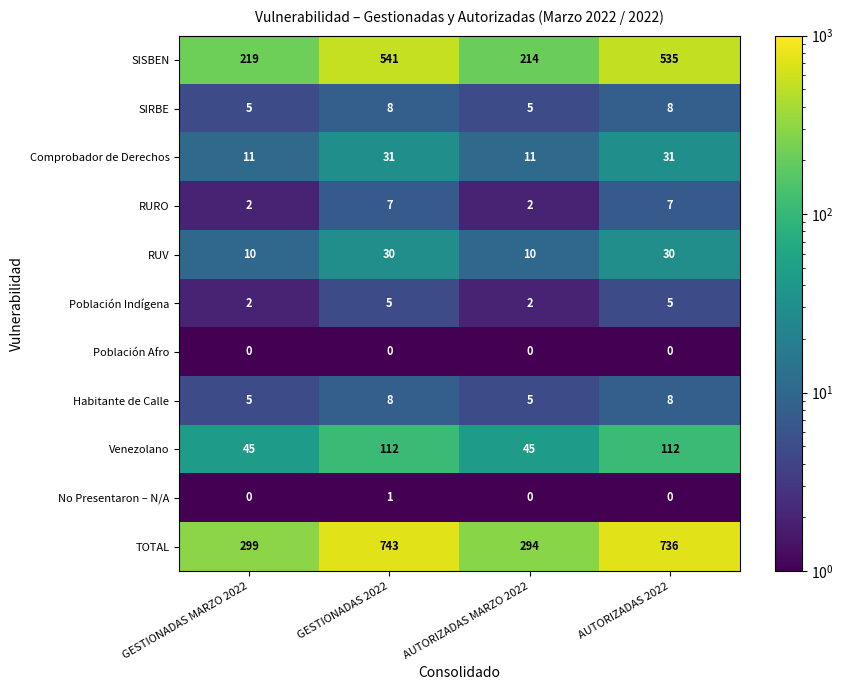

What is the sum of the SIRBE values at AUTORIZADAS MARZO 2022 and GESTIONADAS 2022?

13